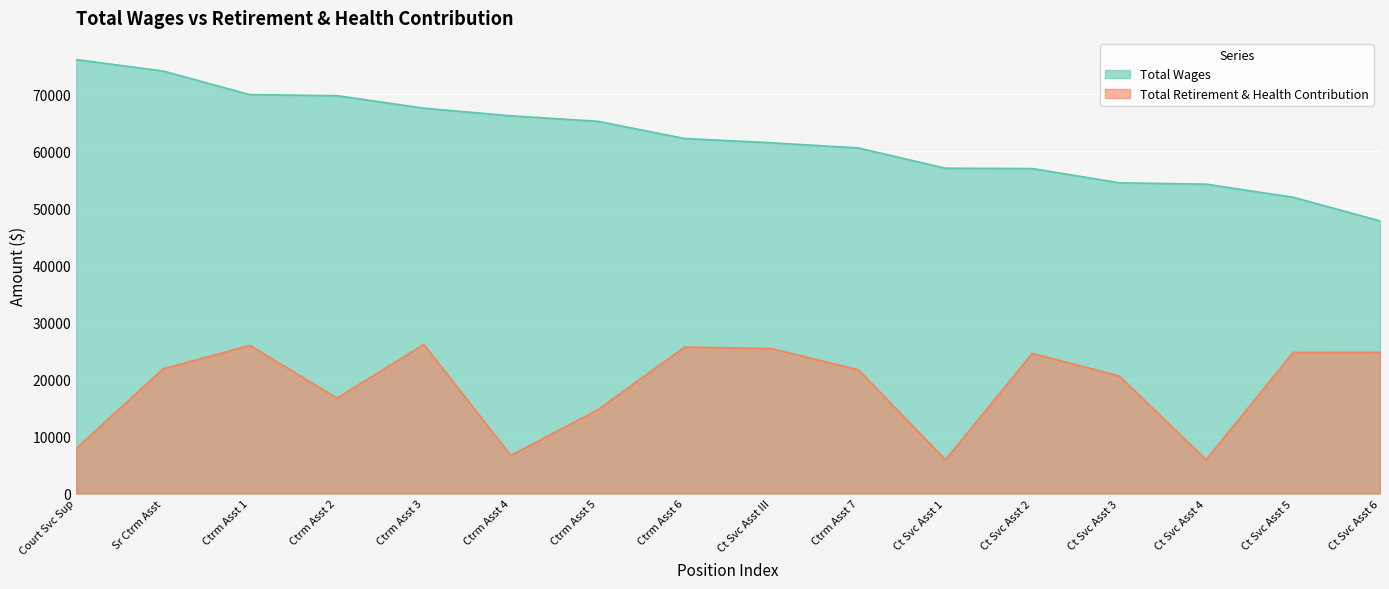

Between Ctrm Asst 3 and Ct Svc Asst 6, which series saw the biggest shift?

Total Wages